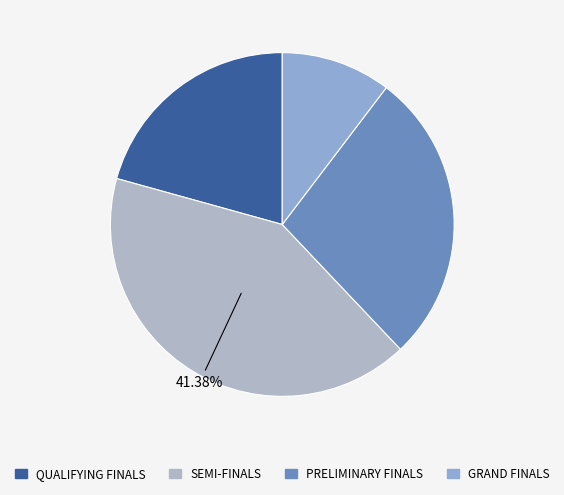

The SEMI-FINALS slice represents 50% of the pie. True or false?

False